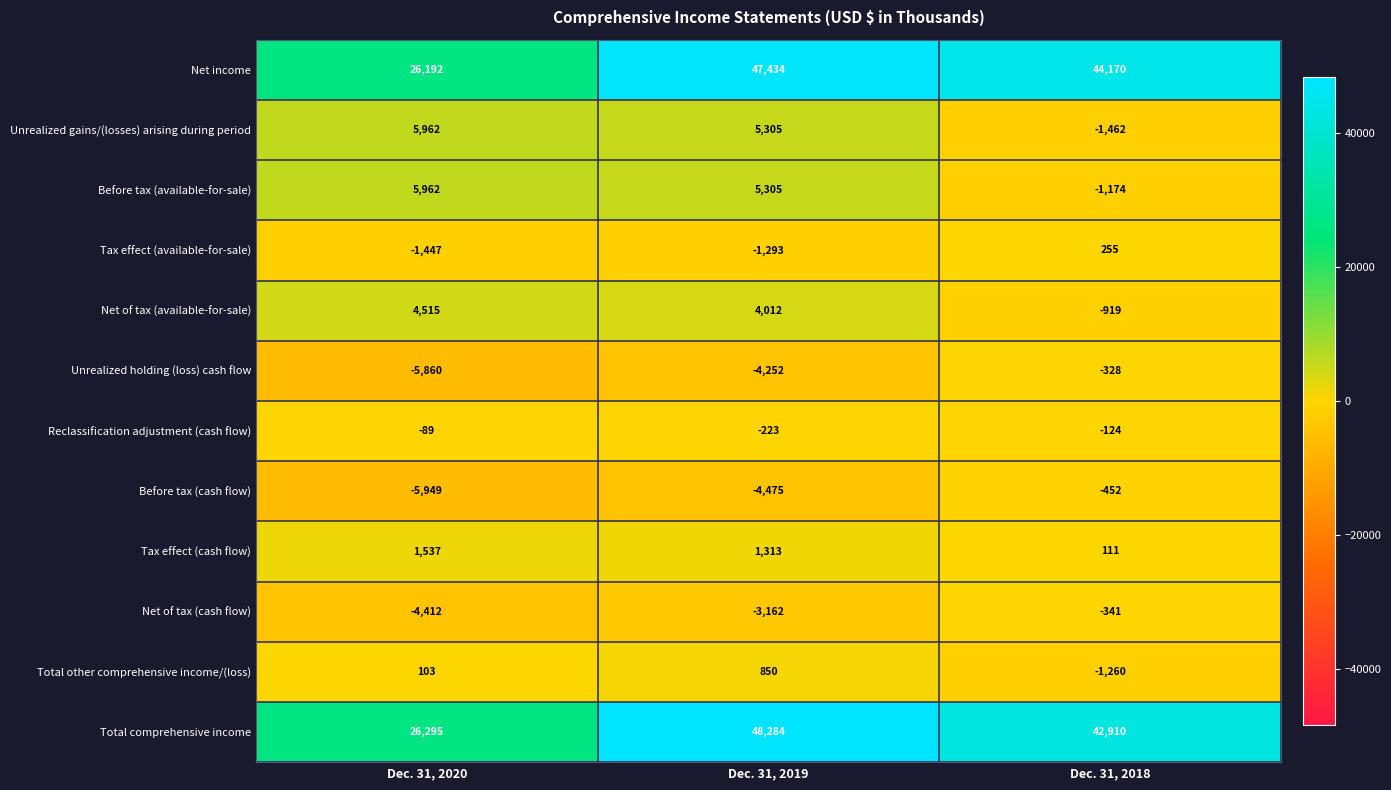

Is it true that Net of tax (available-for-sale) equals 2604 at Dec. 31, 2019?

False